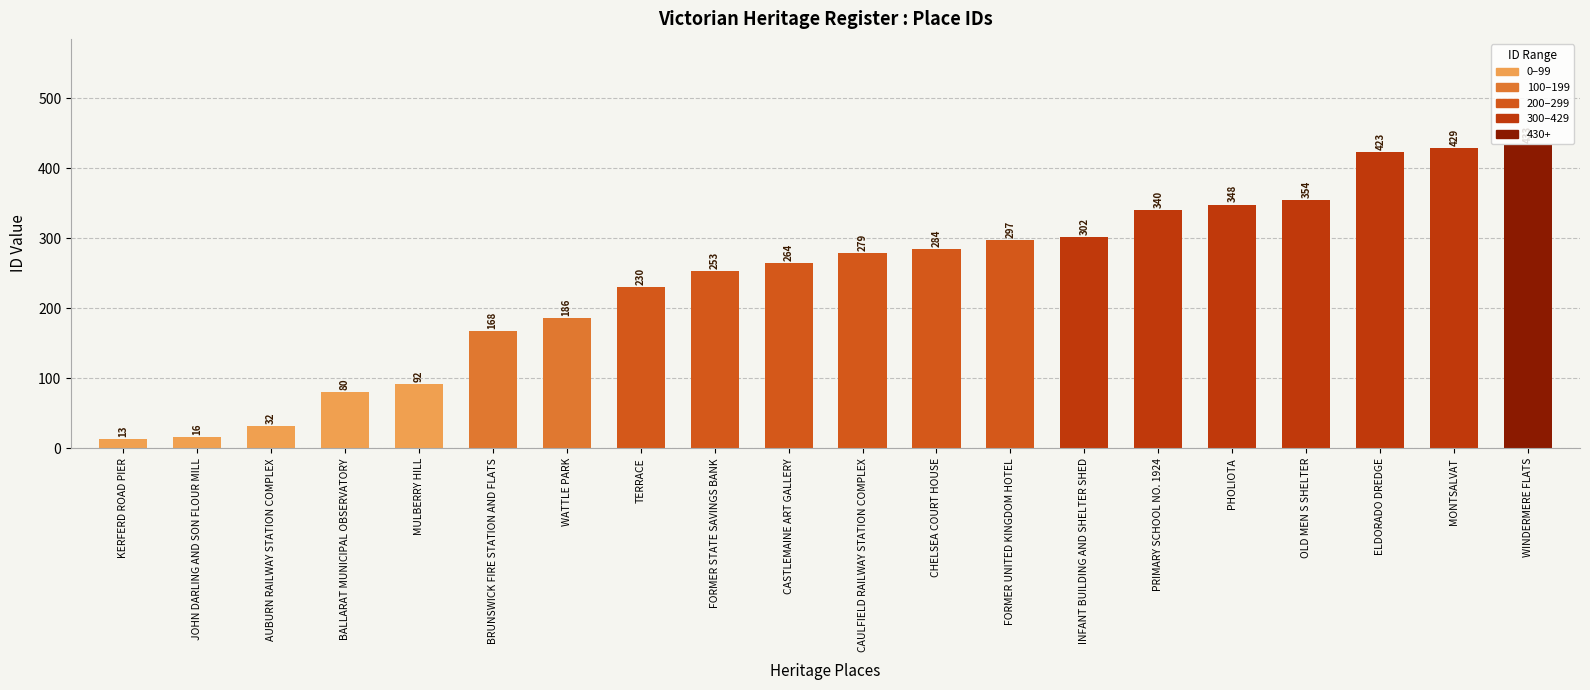

The chart shows a value of 184 at OLD MEN S SHELTER. True or false?

False